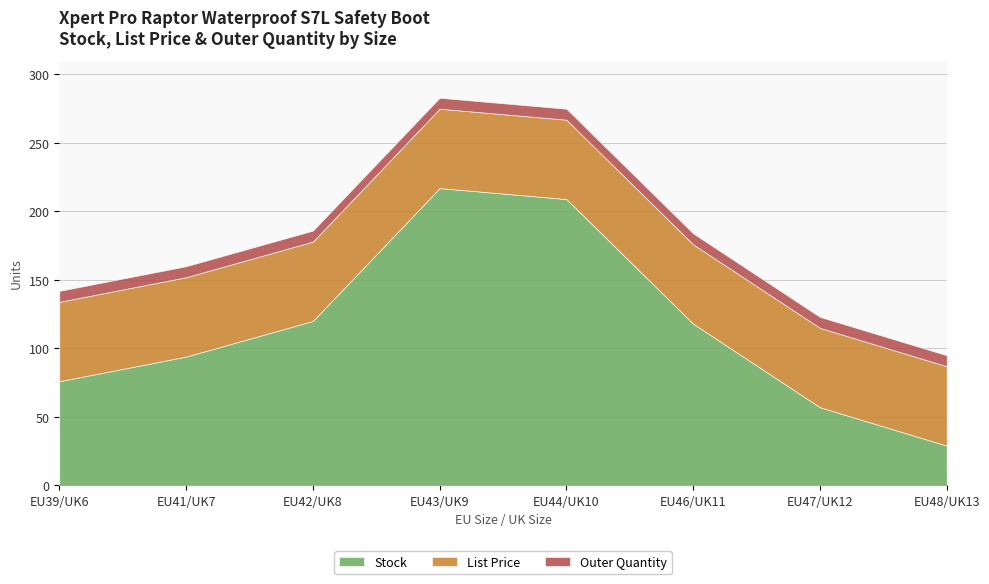

True or false: List Price has a value of 97.6 at EU42/UK8.

False